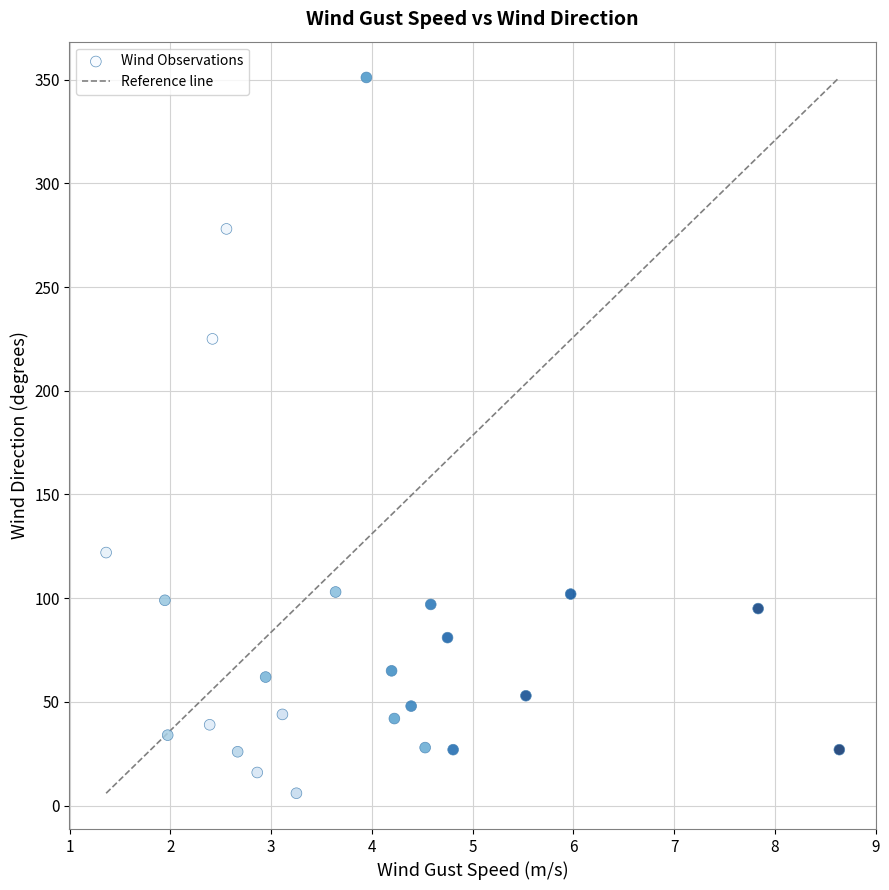

What is the range of Y values (max minus min)?

345